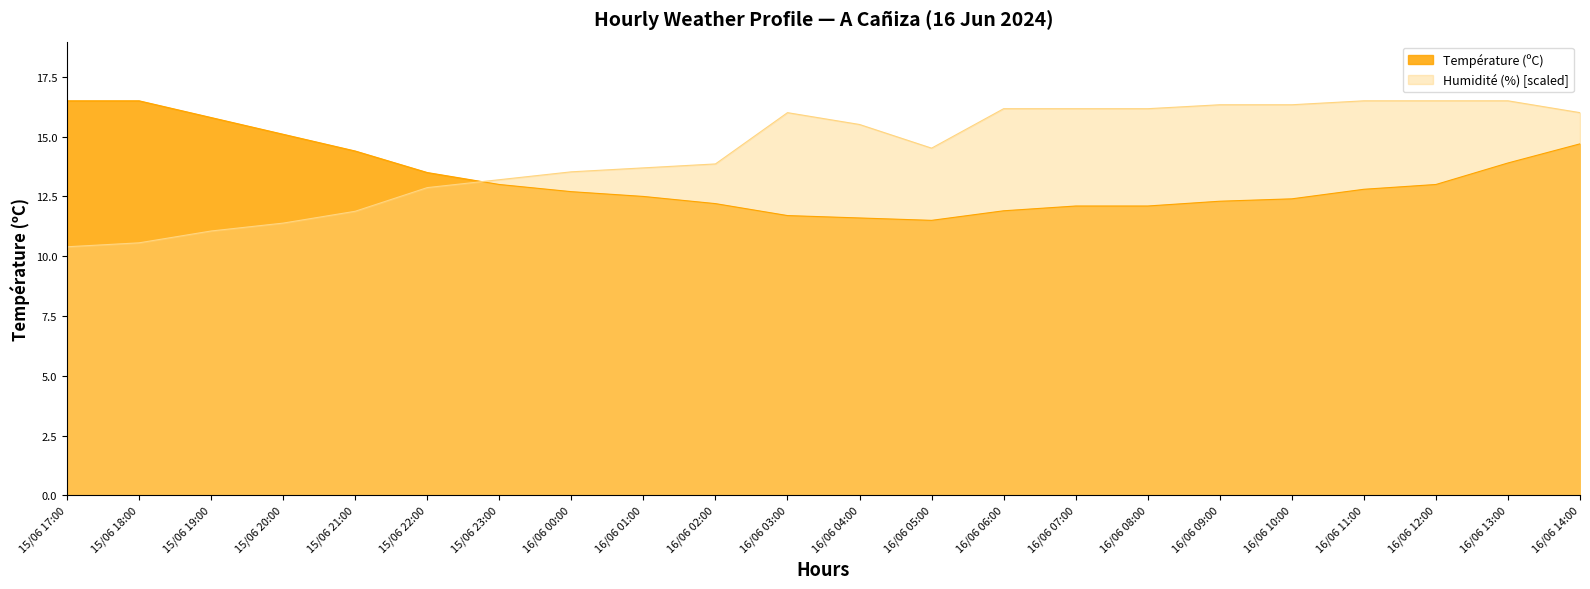

In Humidité (%), how many points are lower than both neighbors (excluding endpoints)?

1